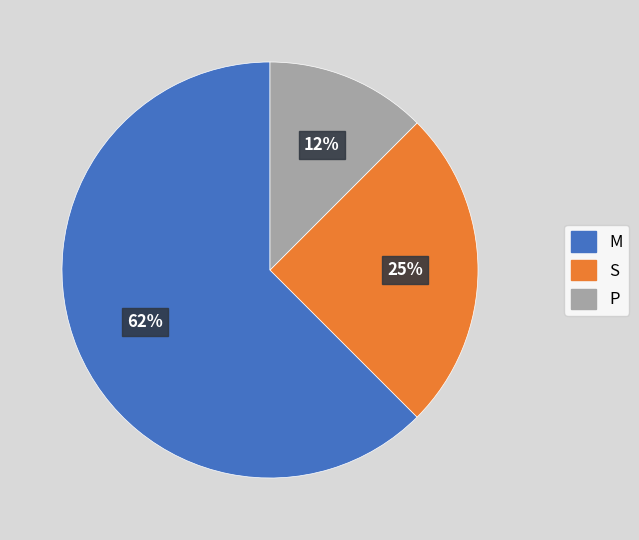

Does any single category account for the majority?

Yes